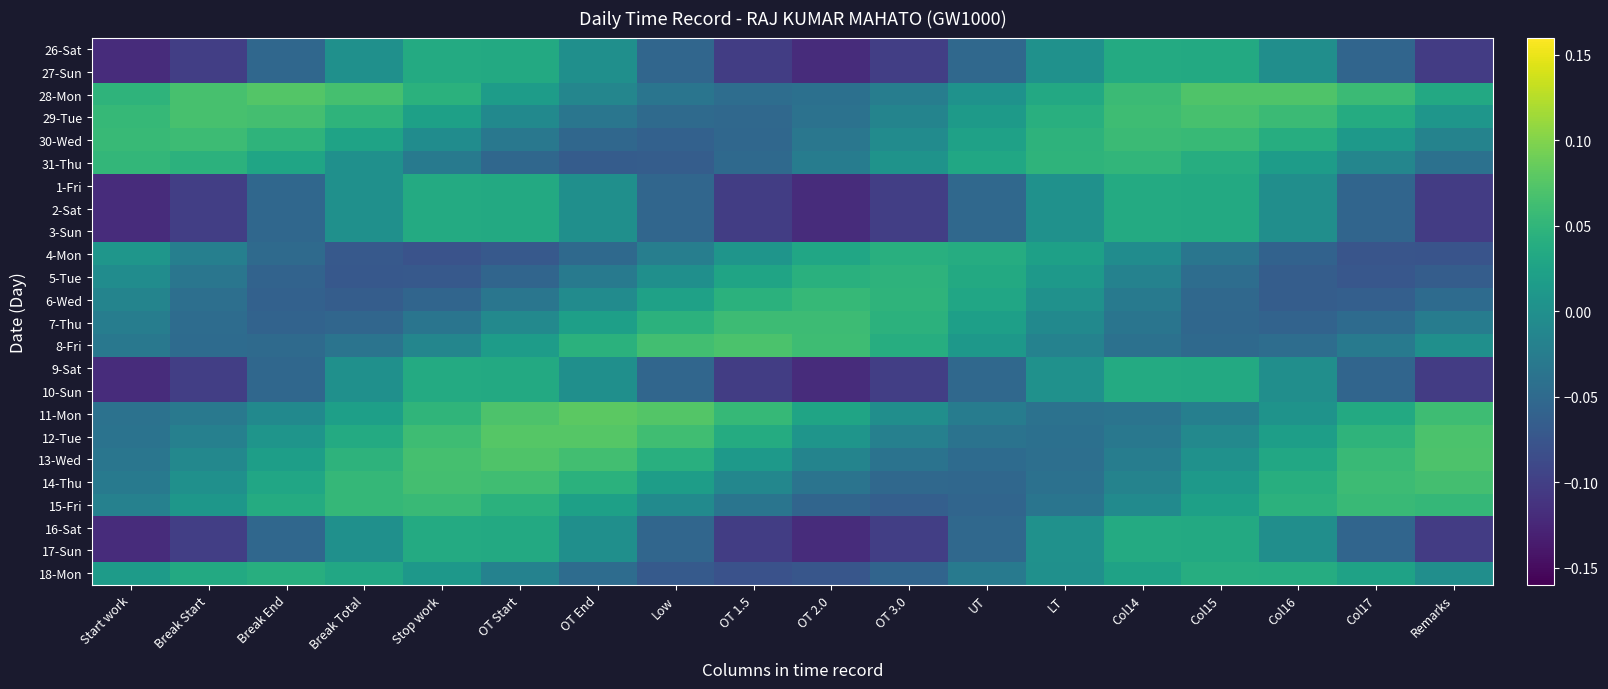

What is the spread (max minus min) of values at Break End?

0.1